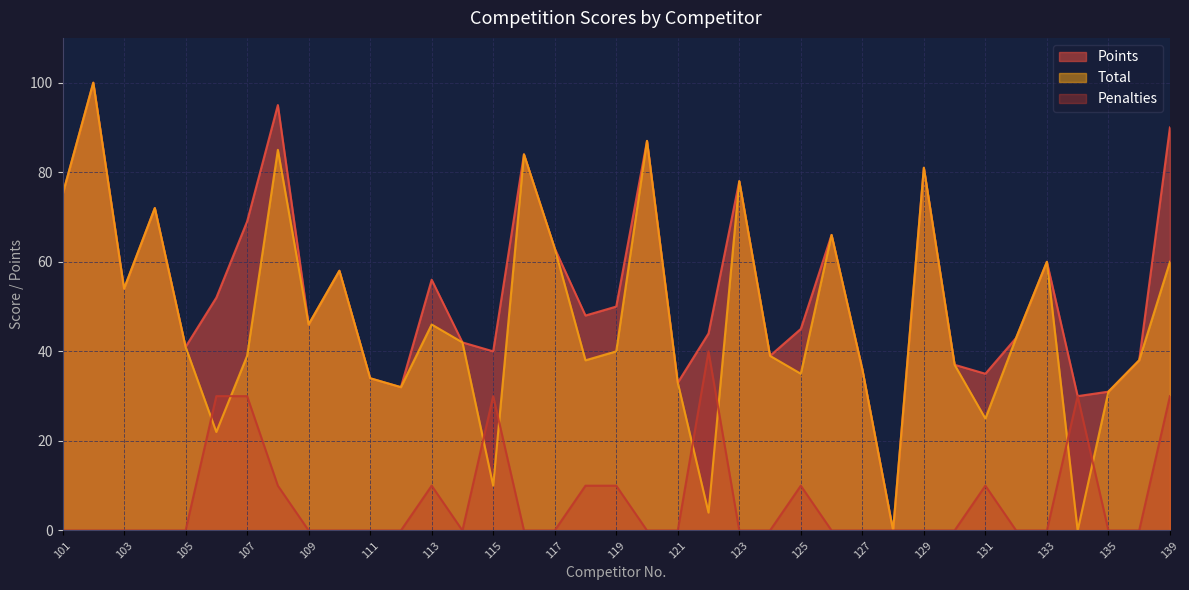

Which series changed the most between 105 and 109?

Points